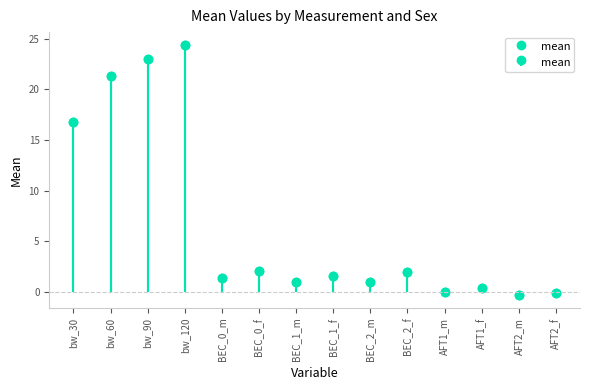

What is the label of the 5th bar from the right?

BEC_2_f